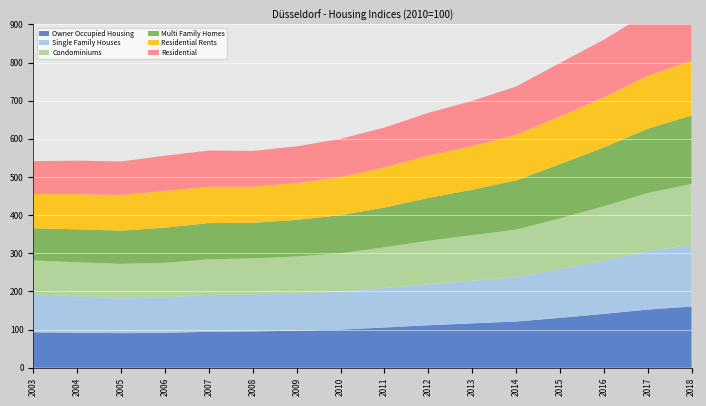

Reading left to right, extract all data points from this chart.

Owner Occupied Housing: 2003=92.9	2004=91.6	2005=90.7	2006=91.5	2007=94.5	2008=95.4	2009=97.2	2010=100.0	2011=105.5	2012=111.5	2013=116.4	2014=121.3	2015=130.8	2016=141.3	2017=152.6	2018=160.4
Single Family Houses: 2003=99.8	2004=95.5	2005=91.1	2006=92.9	2007=96.6	2008=97.0	2009=97.5	2010=100.0	2011=103.1	2012=107.5	2013=111.9	2014=116.5	2015=127.6	2016=139.5	2017=152.8	2018=162.0
Condominiums: 2003=88.5	2004=89.2	2005=90.5	2006=90.6	2007=93.1	2008=94.3	2009=97.0	2010=100.0	2011=107.1	2012=114.0	2013=119.2	2014=124.3	2015=132.9	2016=142.4	2017=152.5	2018=159.4
Multi Family Homes: 2003=84.3	2004=86.6	2005=87.0	2006=92.3	2007=95.0	2008=93.3	2009=95.8	2010=100.0	2011=104.4	2012=112.2	2013=119.1	2014=128.8	2015=142.5	2016=154.4	2017=168.7	2018=179.3
Residential Rents: 2003=89.6	2004=92.1	2005=93.5	2006=96.3	2007=95.3	2008=94.5	2009=96.6	2010=100.0	2011=104.8	2012=110.9	2013=114.3	2014=119.2	2015=125.3	2016=130.9	2017=138.5	2018=143.4
Residential: 2003=86.4	2004=87.8	2005=87.9	2006=92.1	2007=94.8	2008=93.8	2009=96.2	2010=100.0	2011=104.7	2012=112.0	2013=118.5	2014=127.0	2015=139.7	2016=151.2	2017=164.8	2018=174.7